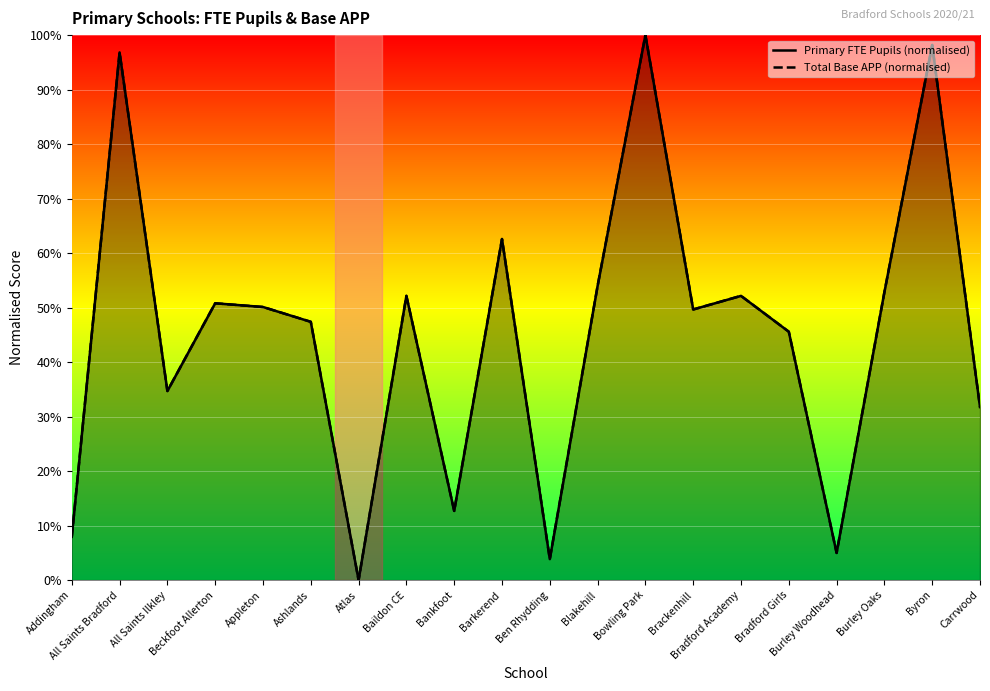

Count the number of data series in this chart.

2